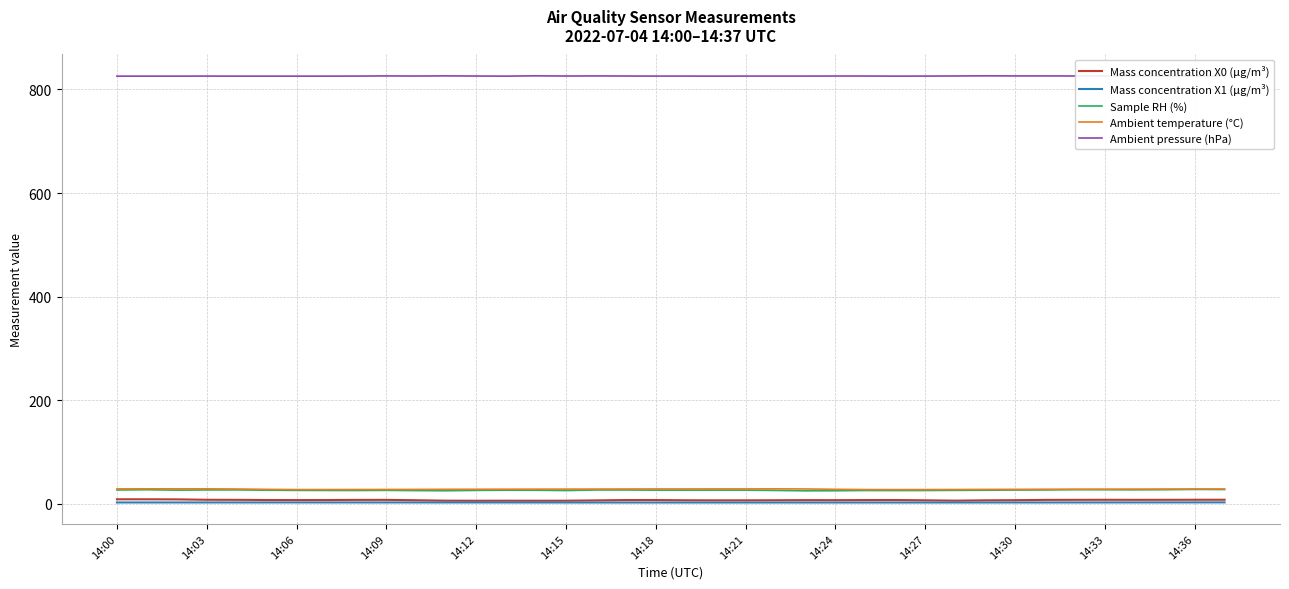

What is the label of the 24th point from the left?

23